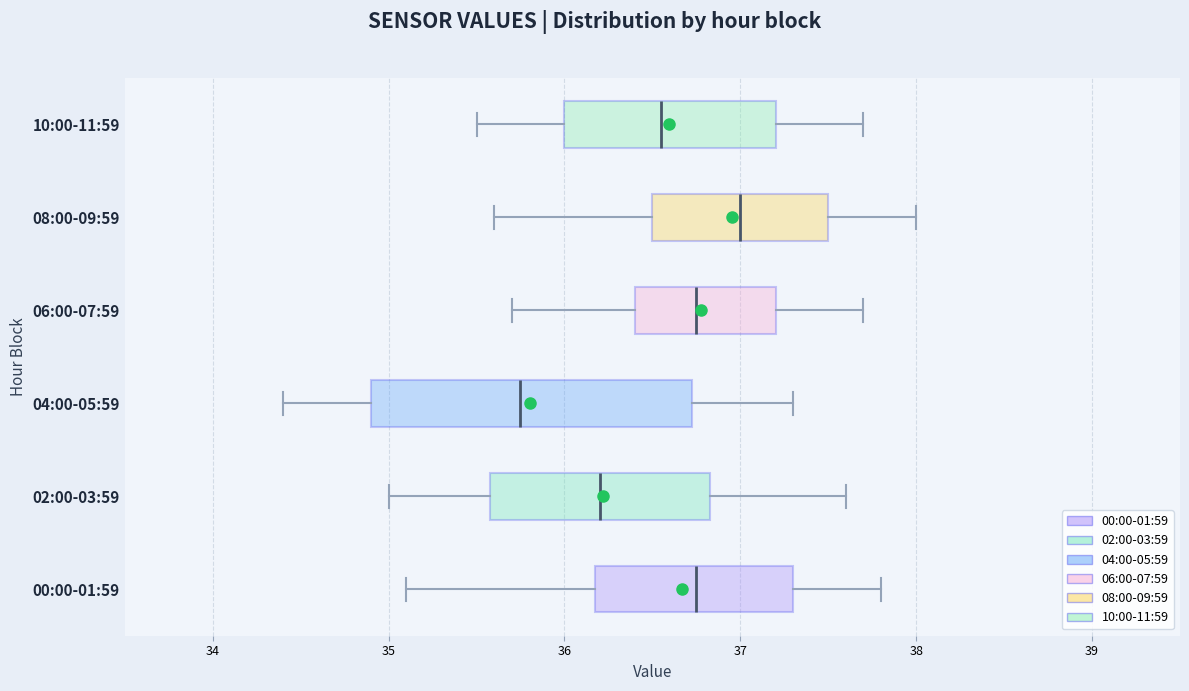

Where does the right whisker of the box for 06:00-07:59 end on the x-axis? The values are not printed on the chart, so give them approximately, as read against the axis.

37.7